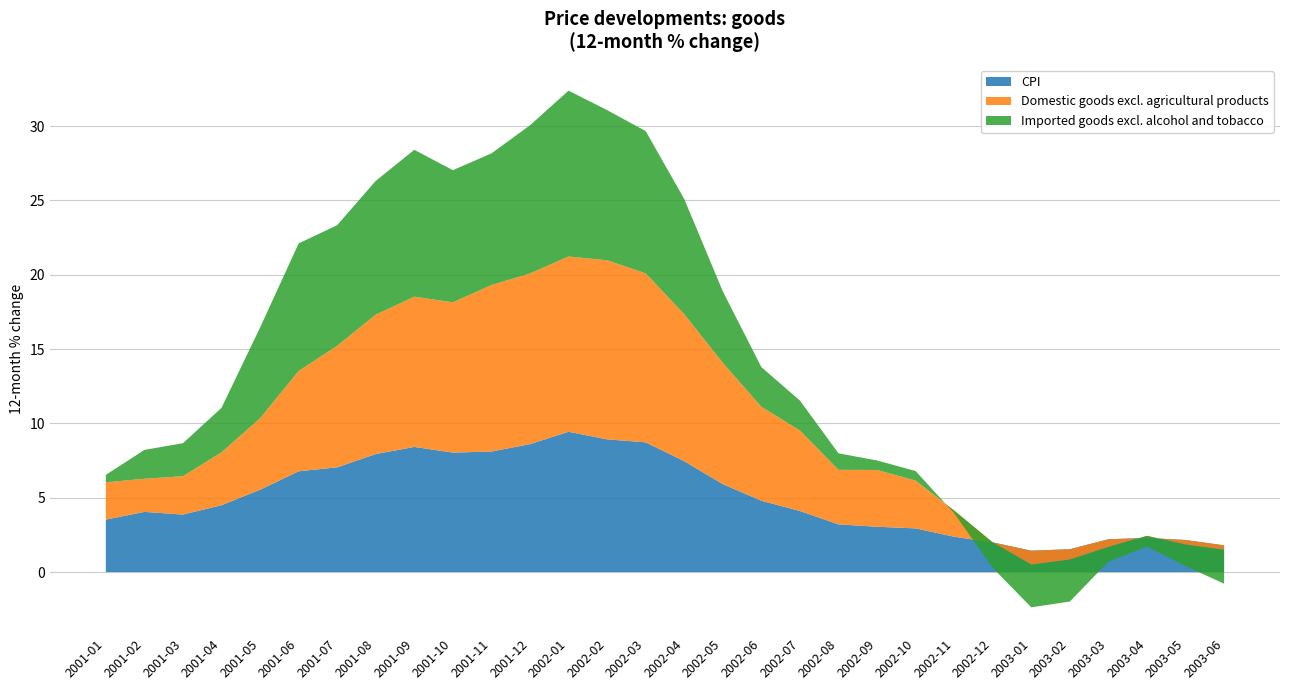

Reading right to left, what are all the values shown in this chart?

CPI: 1.8	2.2	2.3	2.2	1.5	1.4	2.0	2.4	2.9	3.0	3.2	4.1	4.8	5.9	7.5	8.7	8.9	9.4	8.6	8.1	8.0	8.4	7.9	7.0	6.8	5.5	4.5	3.9	4.0	3.5
Domestic goods excl. agricultural products: -0.3	-0.3	0.1	-0.5	-0.7	-0.9	0.0	1.8	3.2	3.8	3.7	5.4	6.3	8.2	9.9	11.4	12.1	11.8	11.5	11.2	10.1	10.1	9.4	8.2	6.8	4.8	3.6	2.6	2.2	2.5
Imported goods excl. alcohol and tobacco: -2.3	-1.4	-0.7	-1.0	-2.8	-2.9	-1.7	-0.2	0.6	0.6	1.1	2.0	2.7	4.8	7.8	9.6	10.1	11.2	10.0	8.9	8.9	9.9	9.0	8.1	8.6	6.1	3.0	2.2	1.9	0.5